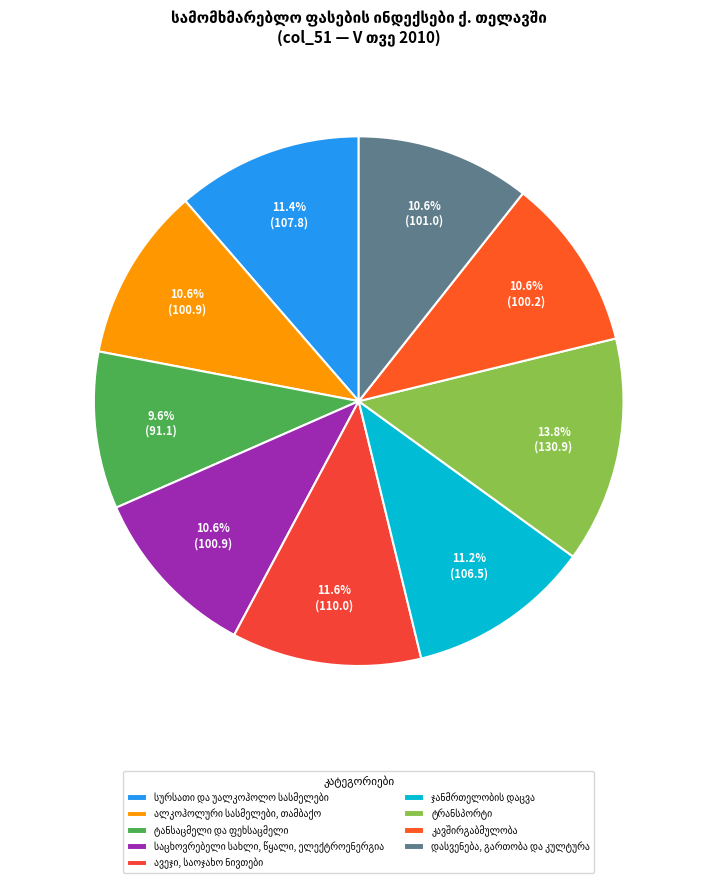

Count the number of slices in the pie.

9